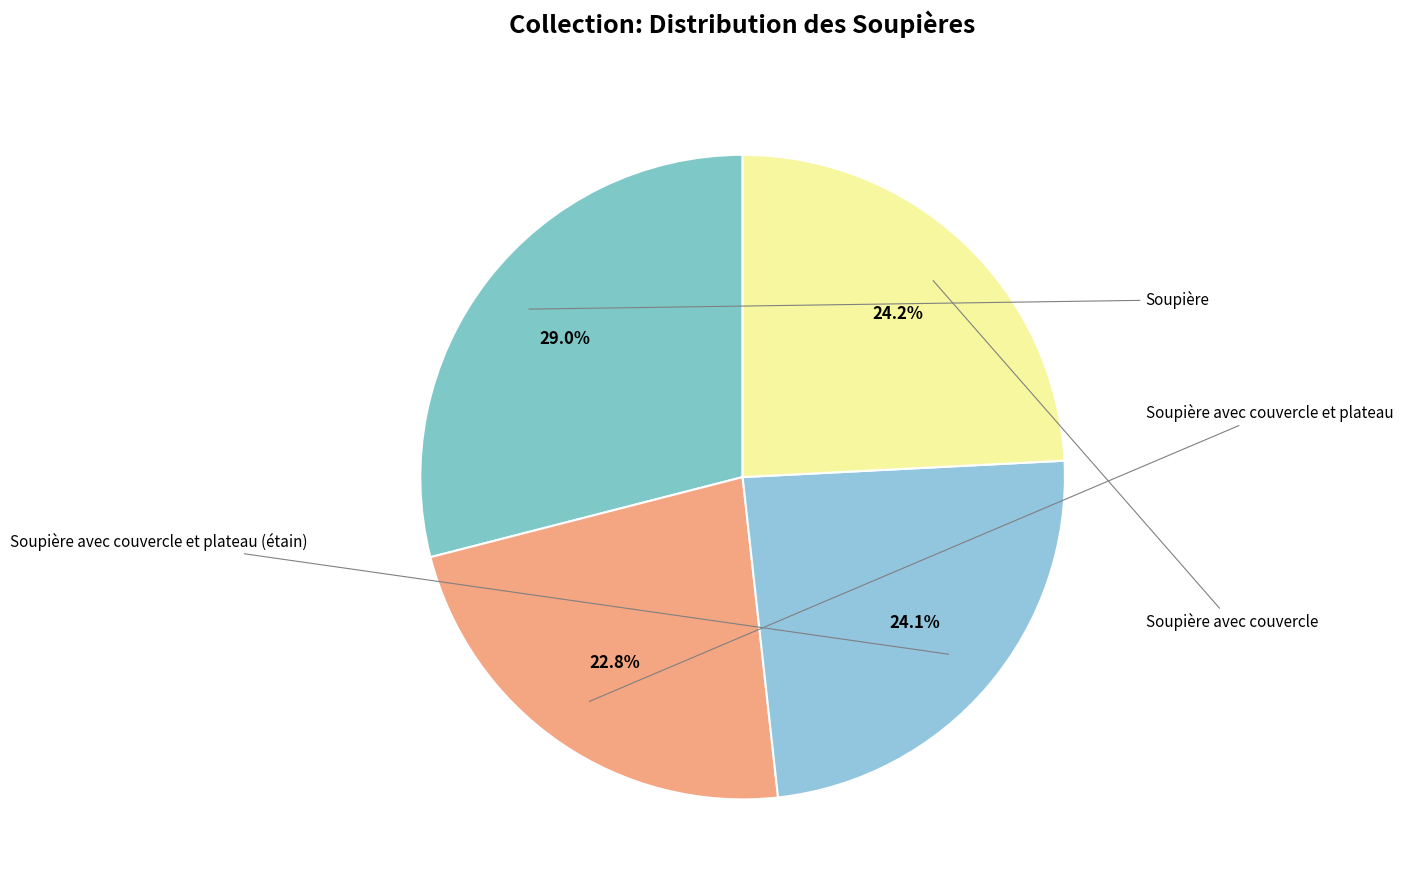

Is Soupière avec couvercle the majority of the pie?

No